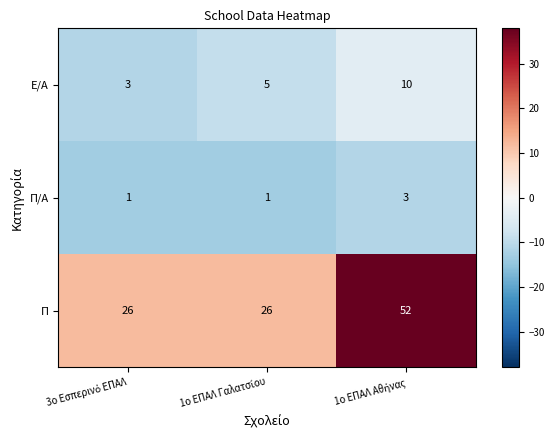

Which series has the largest range (max minus min)?

Π